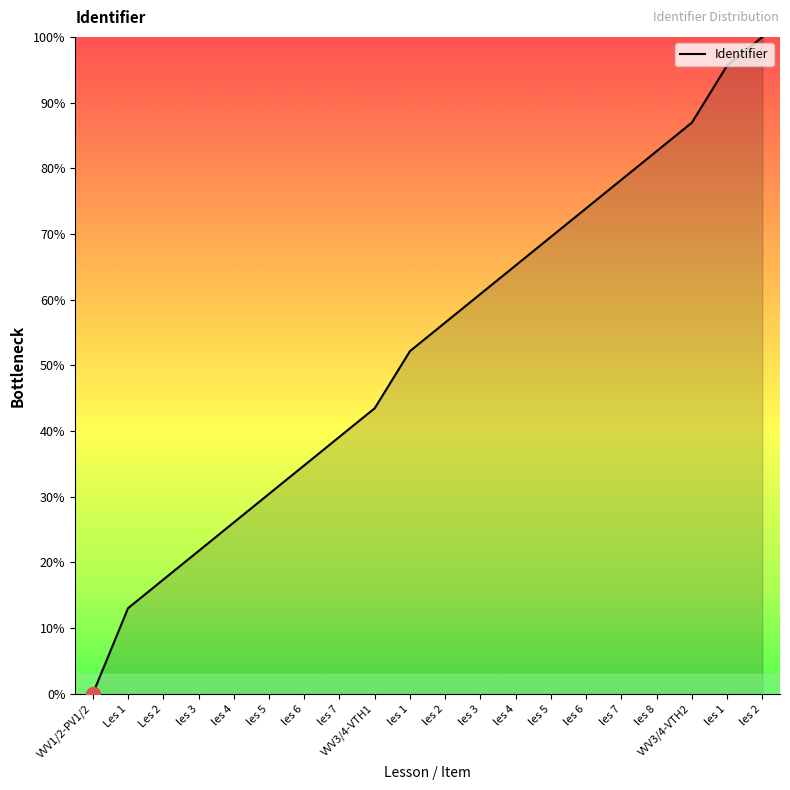

What is the greatest value displayed?

100.0